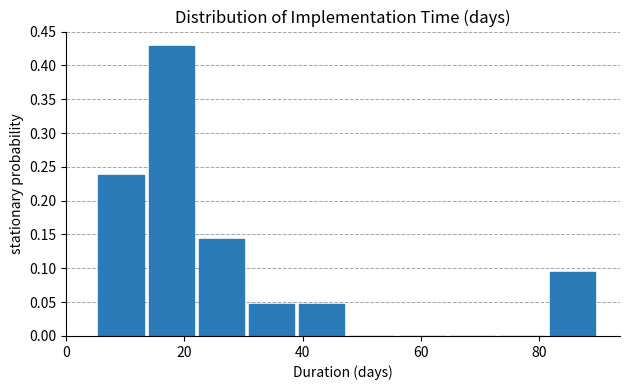

Reading left to right, list every bar in this chart as the range it spans on the x-axis followed by its height. Neither the bar edges nor the heights are printed on the chart, so give them approximately, as read against the axes.

5.0 to 13.5: 0.240
13.5 to 22.0: 0.430
22.0 to 30.5: 0.145
30.5 to 39.0: 0.050
39.0 to 47.5: 0.050
47.5 to 56.0: 0
56.0 to 64.5: 0
64.5 to 73.0: 0
73.0 to 81.5: 0
81.5 to 90.0: 0.095